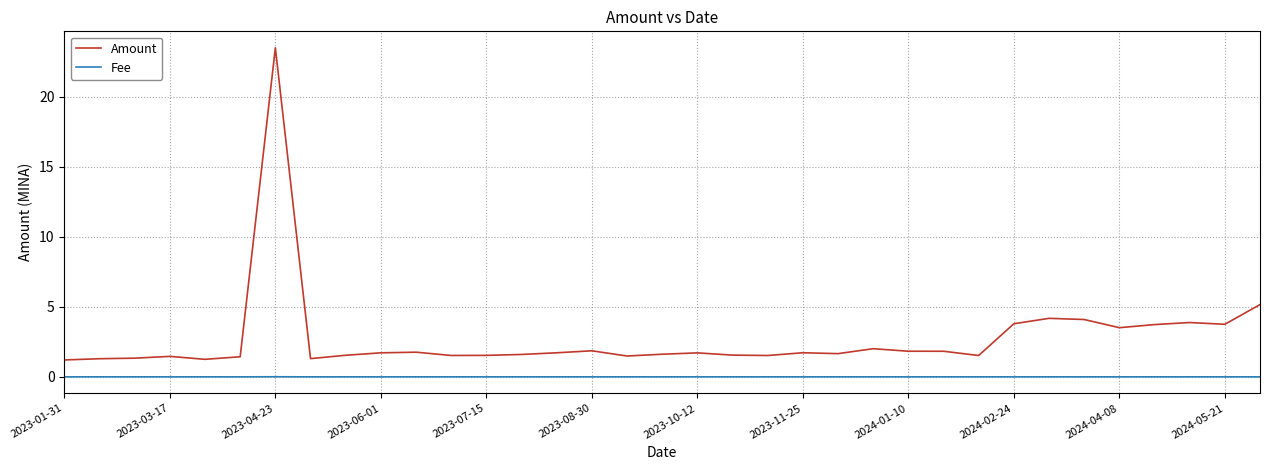

List the series in order of their overall mean, lowest first.

Fee, Amount